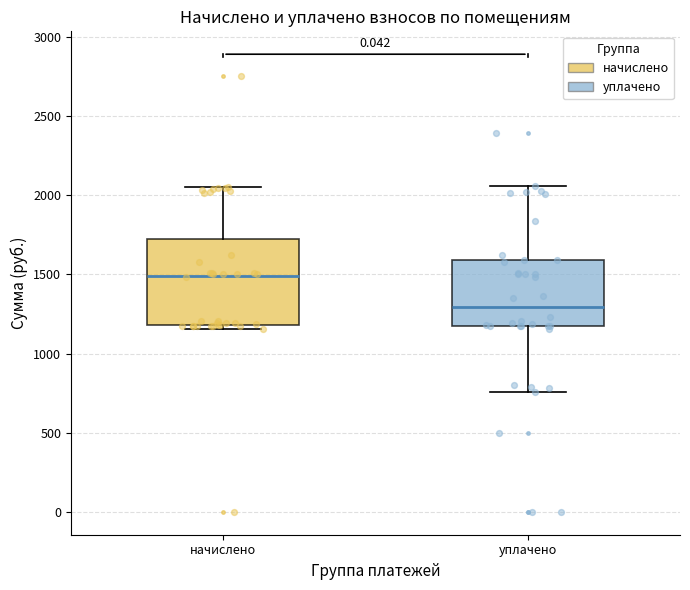

Which box is the tallest, from its lower edge to its upper edge?

начислено